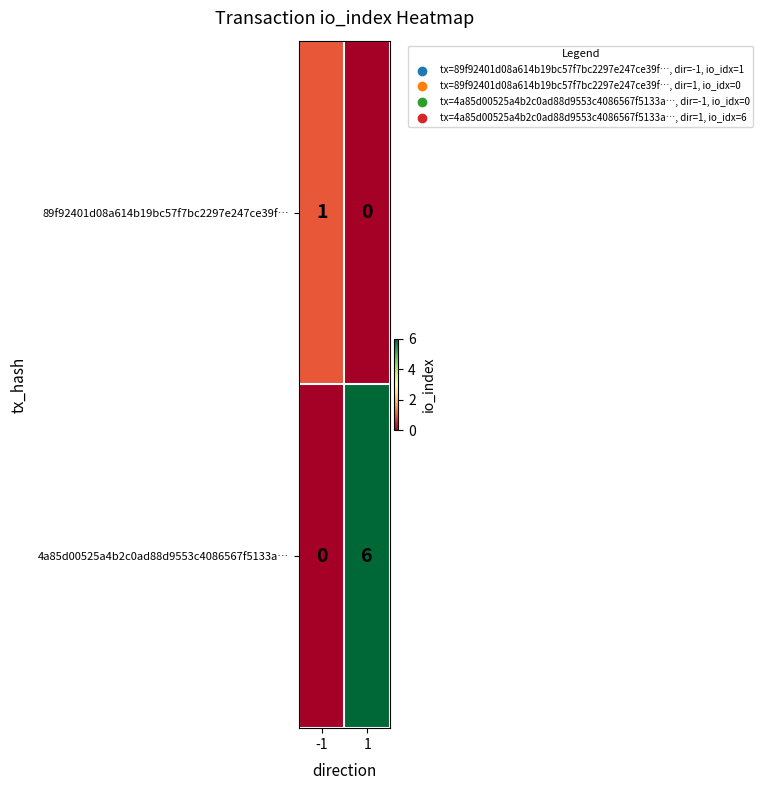

What is the sum of the 4a85d00525a4b2c0ad88d9553c4086567f5133a… values at 1 and -1?

6